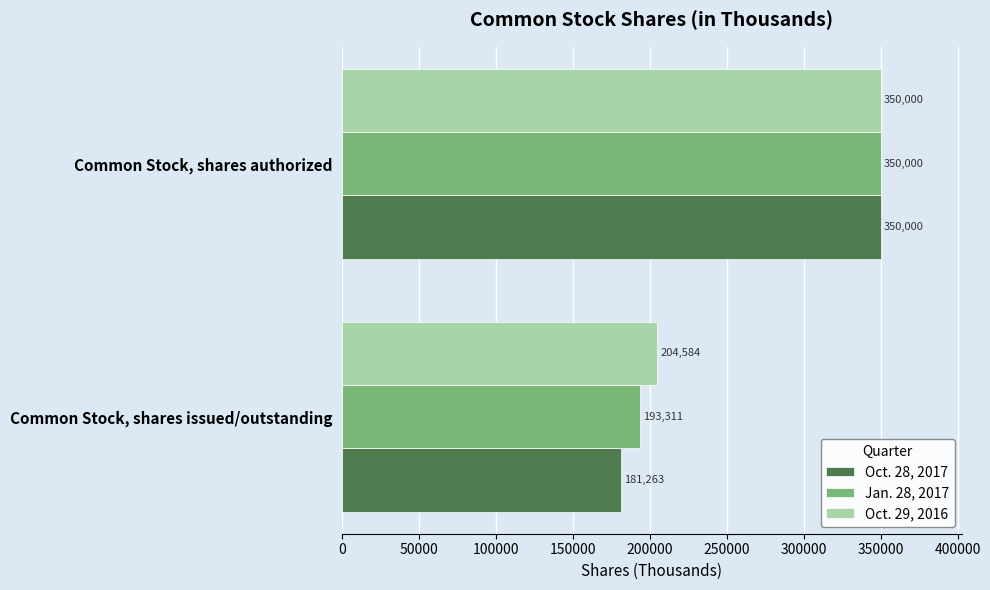

Which series has the widest spread of values?

Oct. 28, 2017